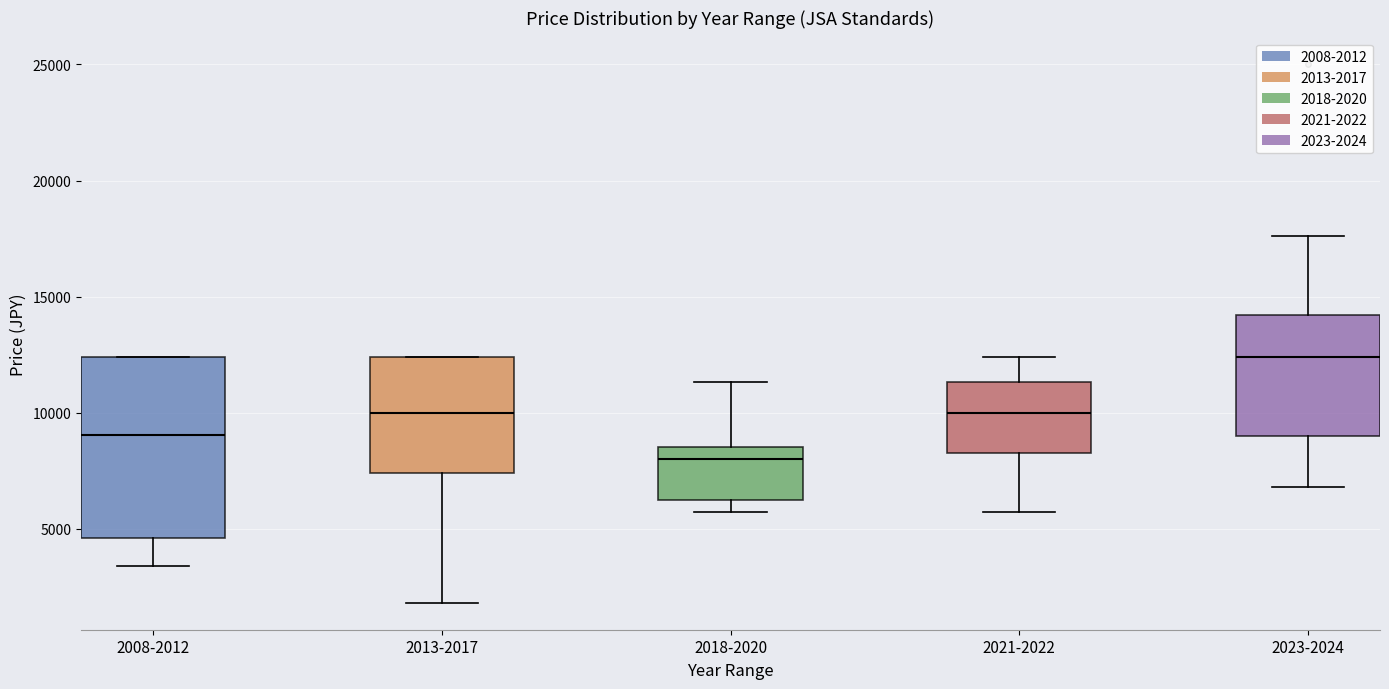

Which box has the highest median line?

2023-2024